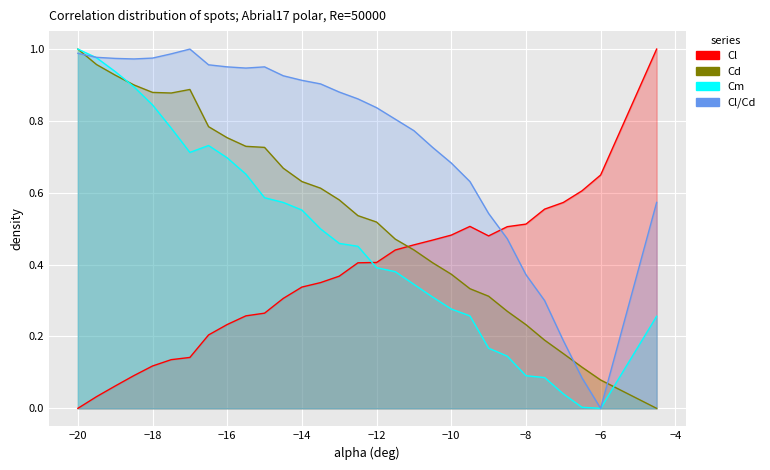

At how many categories does at least one series exceed 0?

30